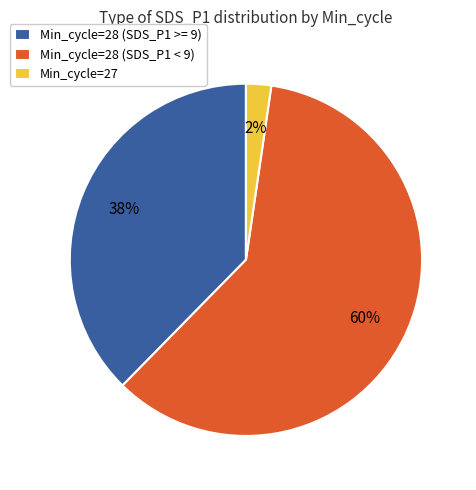

To the nearest percent, what is the difference between the Min_cycle=27 and Min_cycle=28 (SDS_P1 < 9) slice percentages?

58%